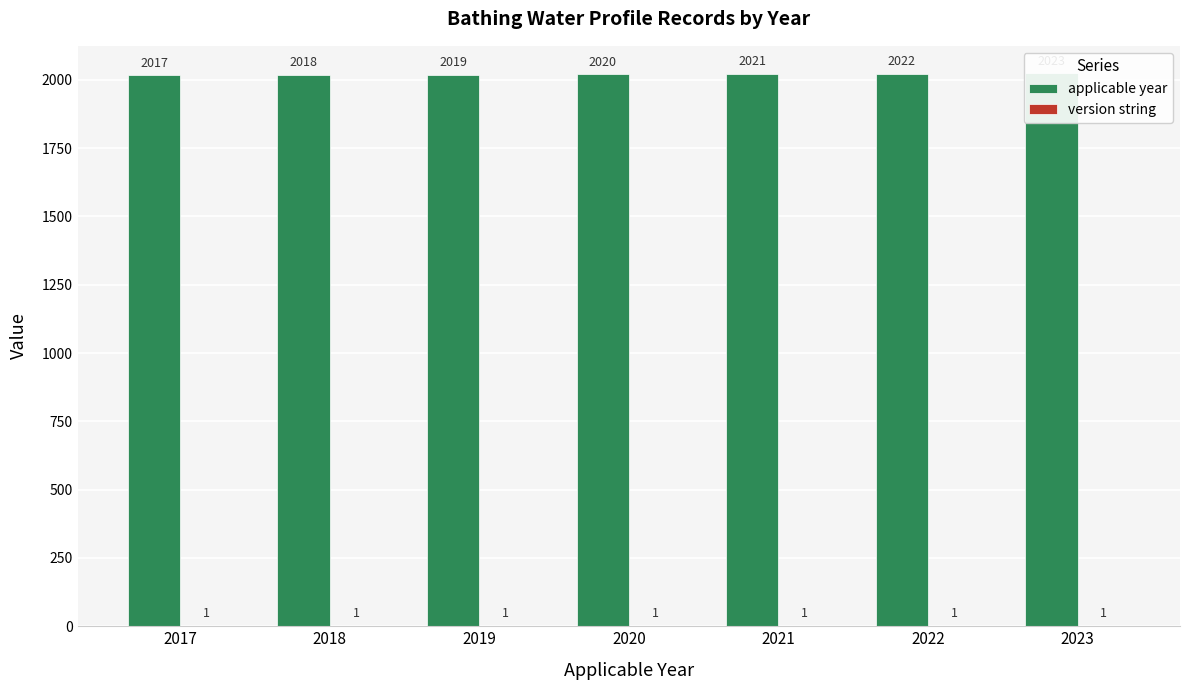

What is the greatest value displayed?

2023